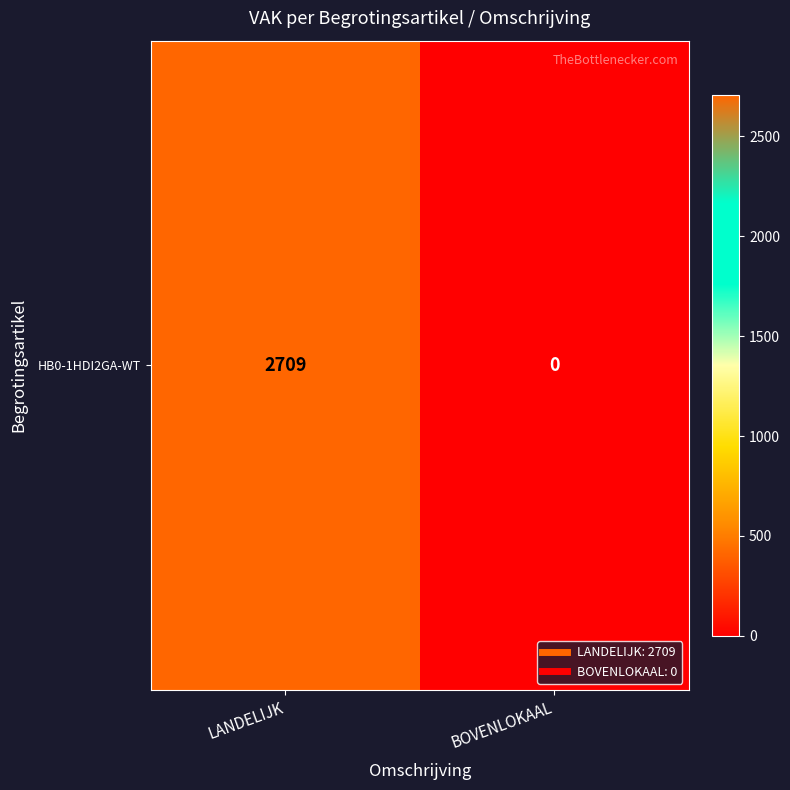

What is the average value?

1354